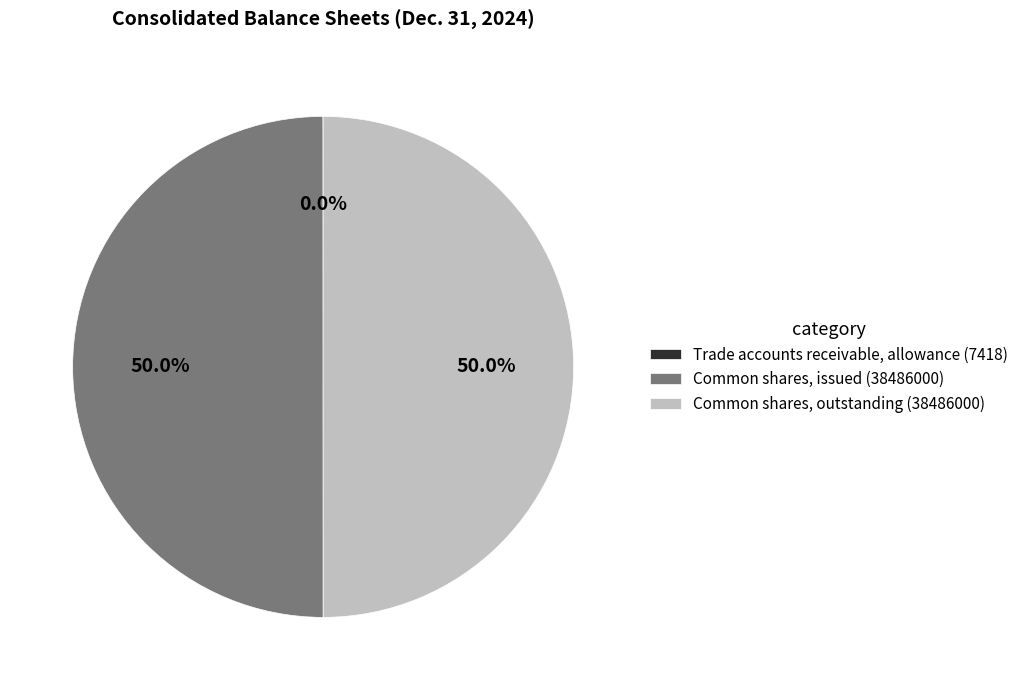

What percentage is NOT represented by Common shares, issued (38486000)?

50.0%